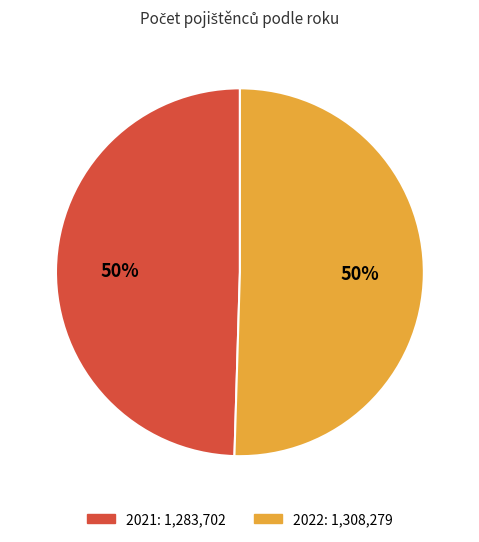

What is the majority slice?

2022